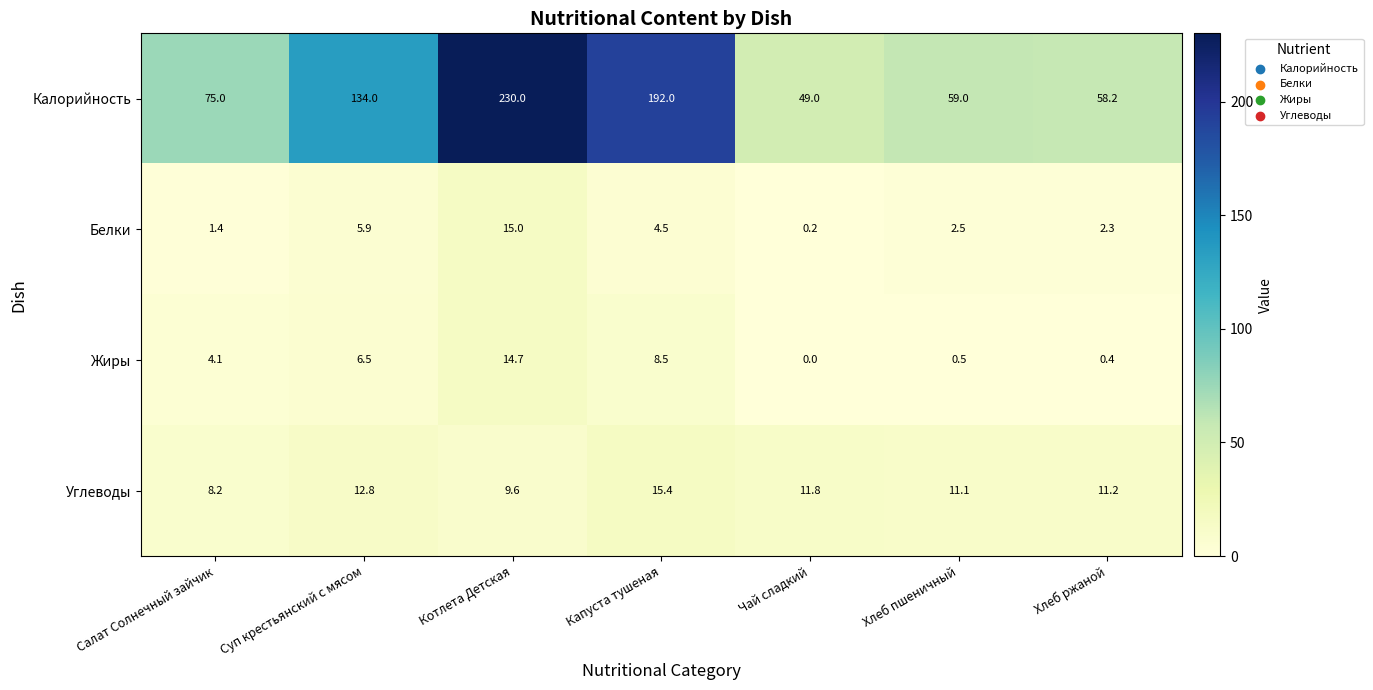

Which category has the highest value in the Белки series?

Котлета Детская